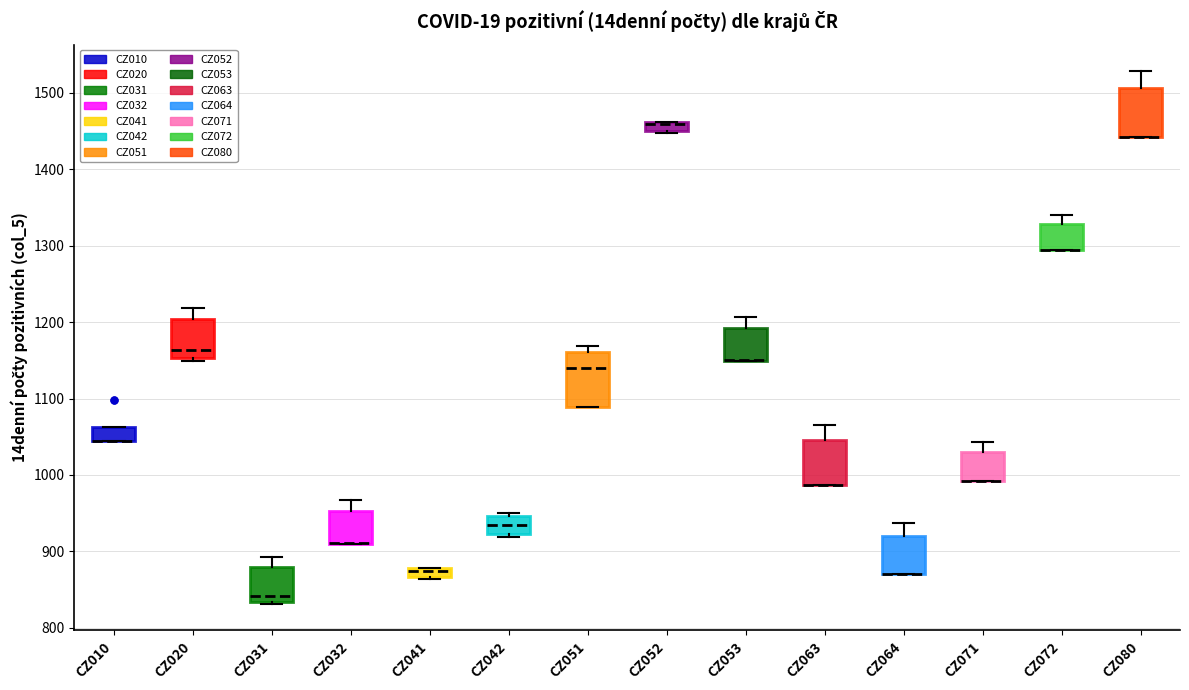

Where is the upper edge of the box for CZ053 on the y-axis? The values are not printed on the chart, so give them approximately, as read against the axis.

1190